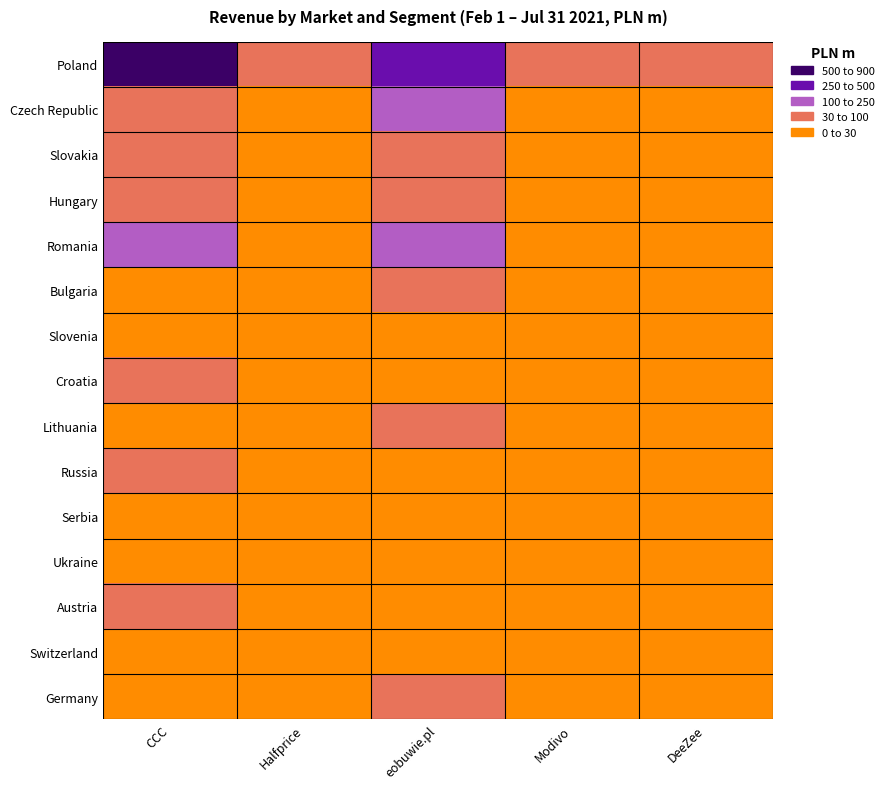

Rank the series at DeeZee from highest to lowest value.

Poland, Czech Republic, Slovakia, Hungary, Romania, Bulgaria, Slovenia, Croatia, Lithuania, Russia, Serbia, Ukraine, Austria, Switzerland, Germany